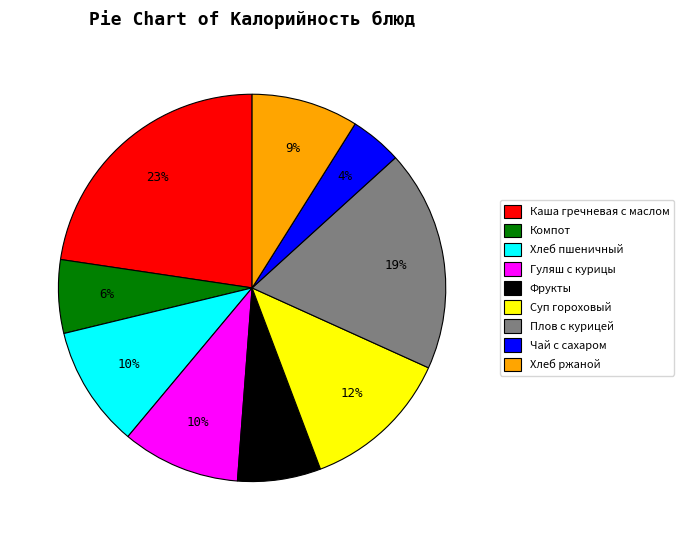

What is the smallest slice in the pie chart?

Чай с сахаром